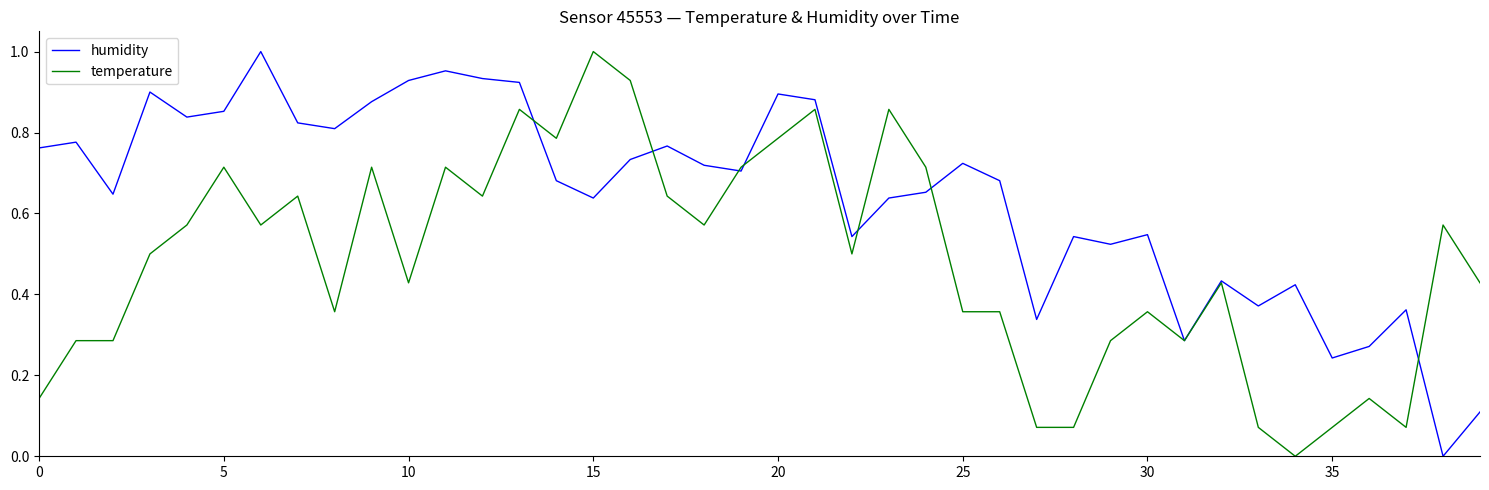

Which series has the largest total across all categories?

humidity